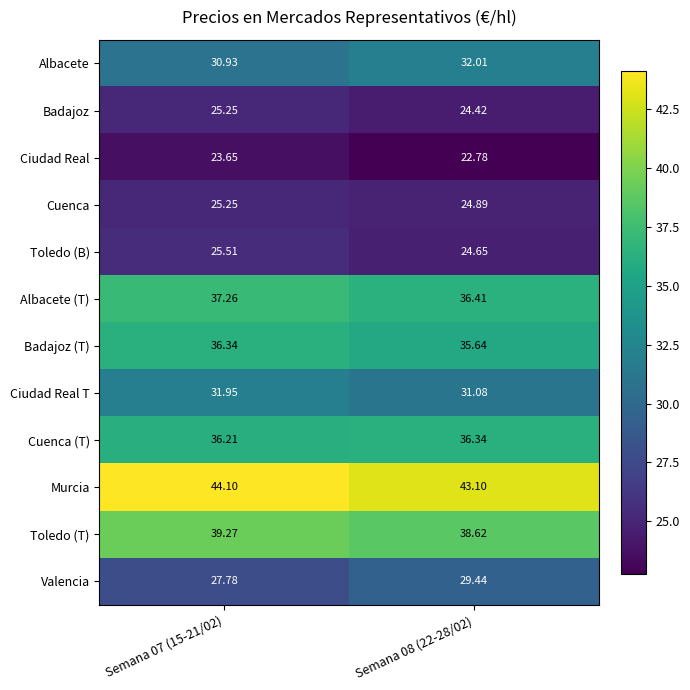

Which series has the largest total across all categories?

Murcia